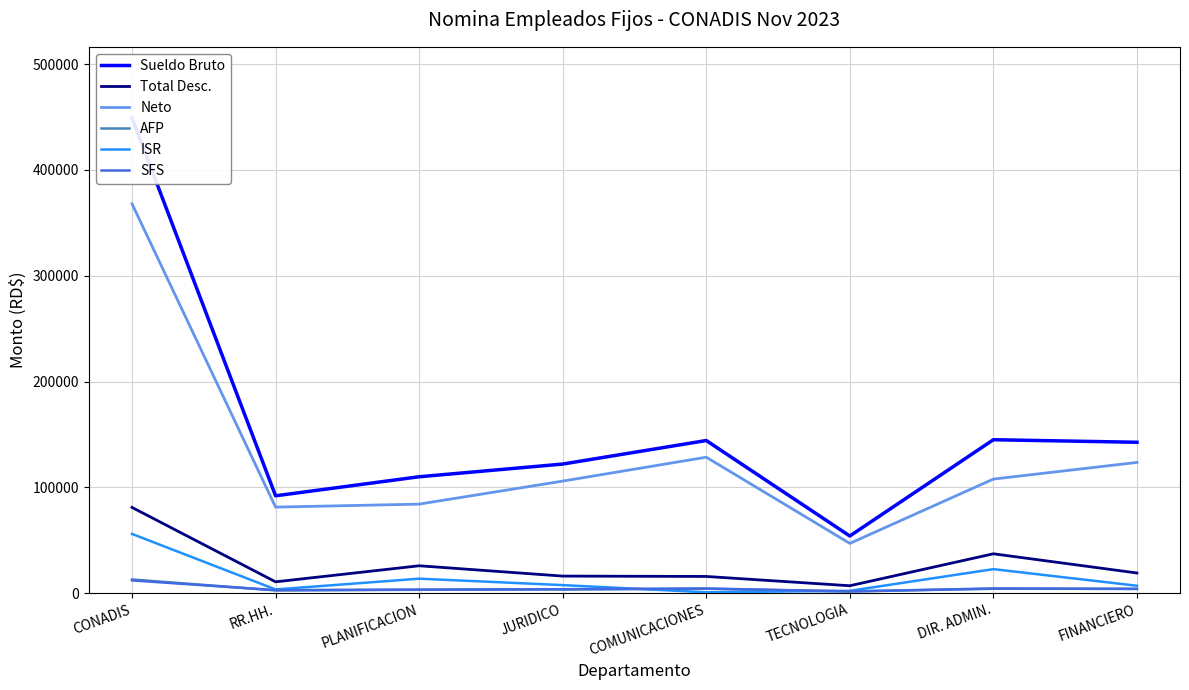

What position from the left is PLANIFICACION?

3